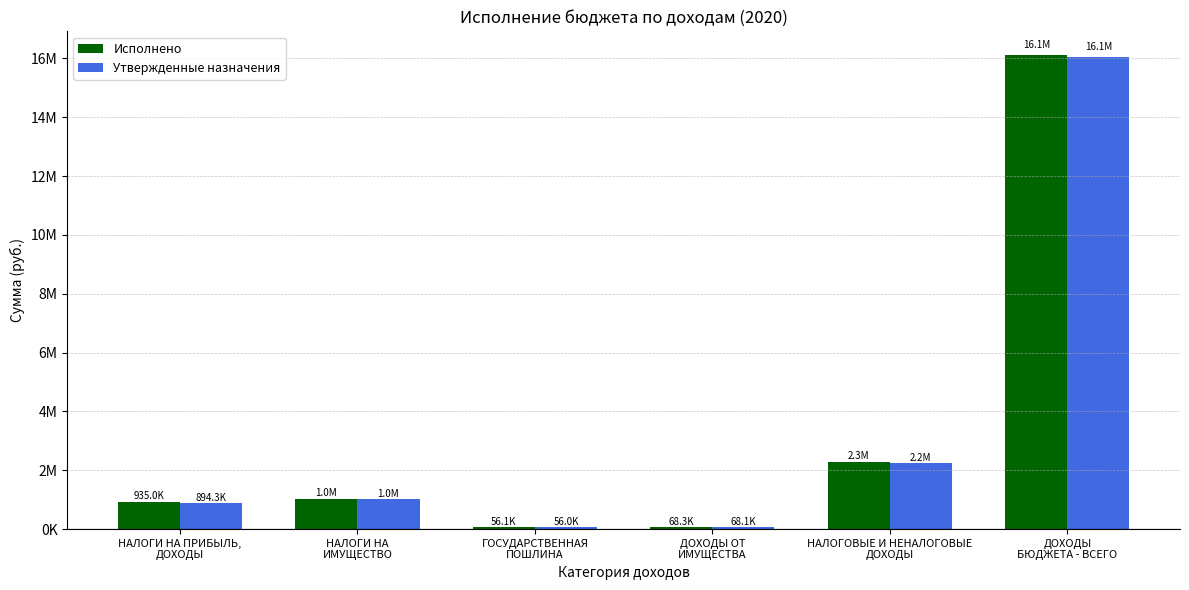

What are all the series names shown in the legend?

Исполнено, Утвержденные назначения